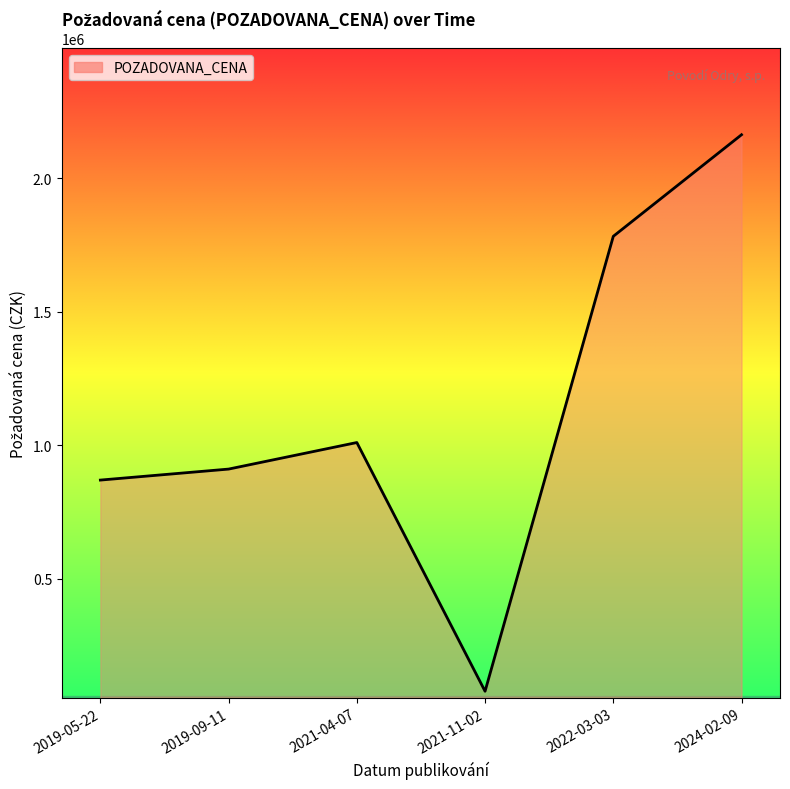

What value does the data have at 2021-11-02?

78200